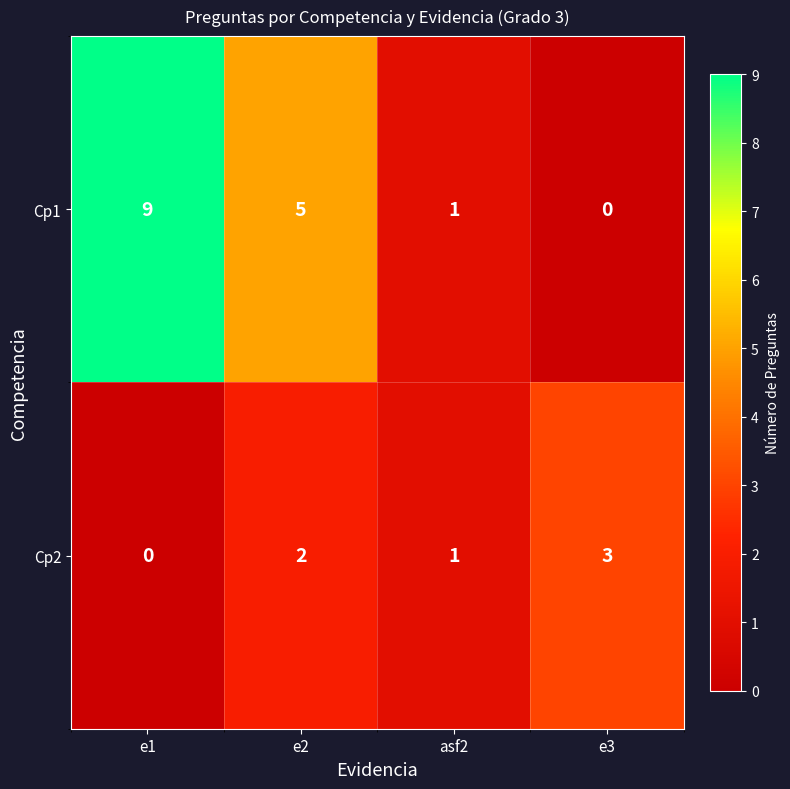

At which category is the sum across all series the highest?

e1